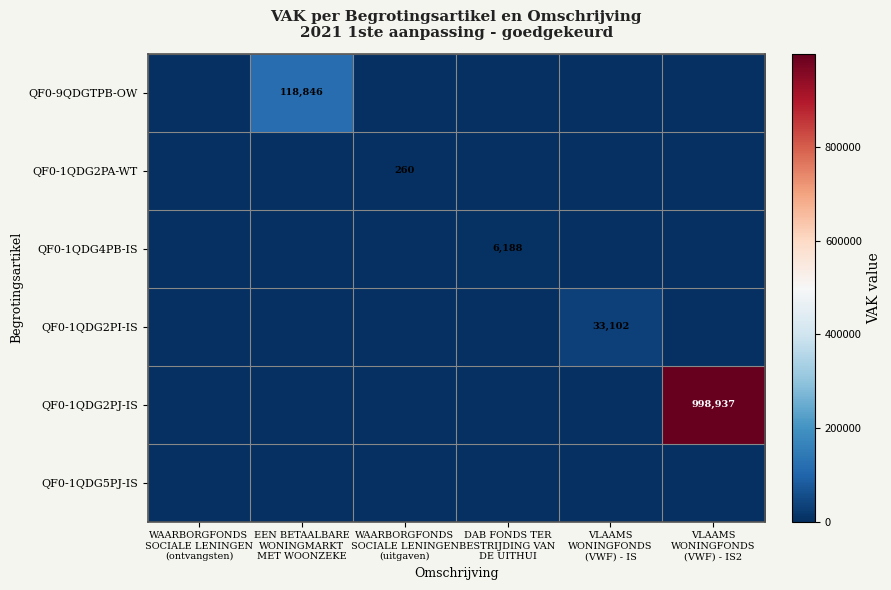

What is the sum of all QF0-1QDG2PA-WT values?

260